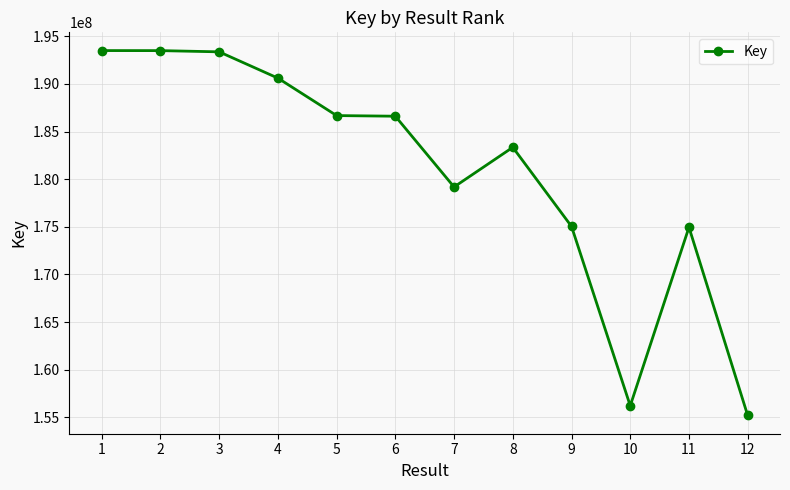

Approximately how many times larger is the value at 2 compared to 9?

1.1